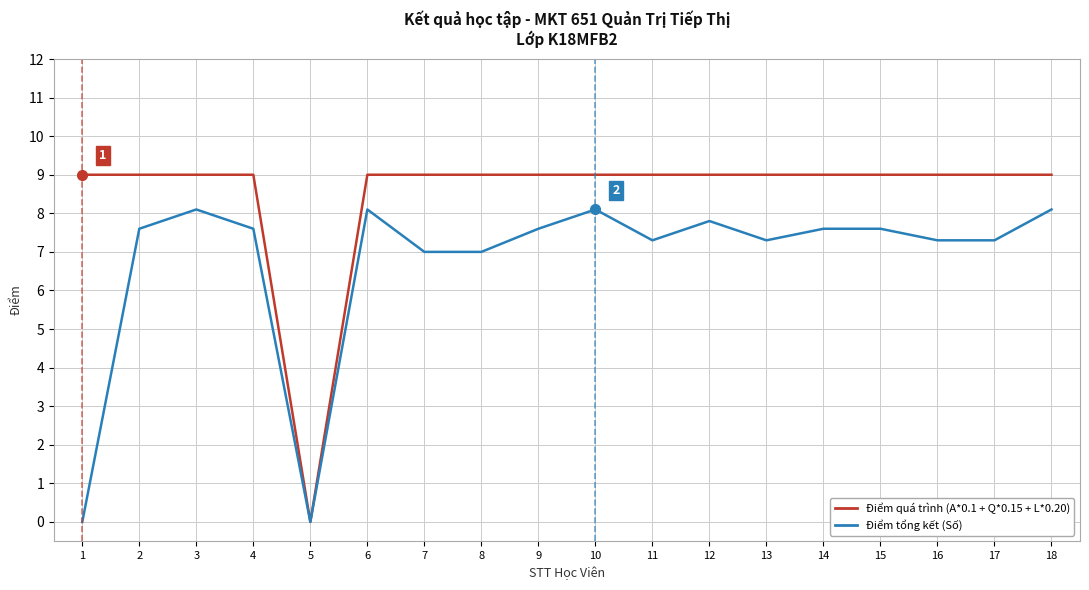

Reading left to right, what are all the values shown in this chart?

Điểm quá trình (A*0.1 + Q*0.15 + L*0.20): 1=9.0	2=9.0	3=9.0	4=9.0	5=0.0	6=9.0	7=9.0	8=9.0	9=9.0	10=9.0	11=9.0	12=9.0	13=9.0	14=9.0	15=9.0	16=9.0	17=9.0	18=9.0
Điểm tổng kết (Số): 1=0.0	2=7.6	3=8.1	4=7.6	5=0.0	6=8.1	7=7.0	8=7.0	9=7.6	10=8.1	11=7.3	12=7.8	13=7.3	14=7.6	15=7.6	16=7.3	17=7.3	18=8.1